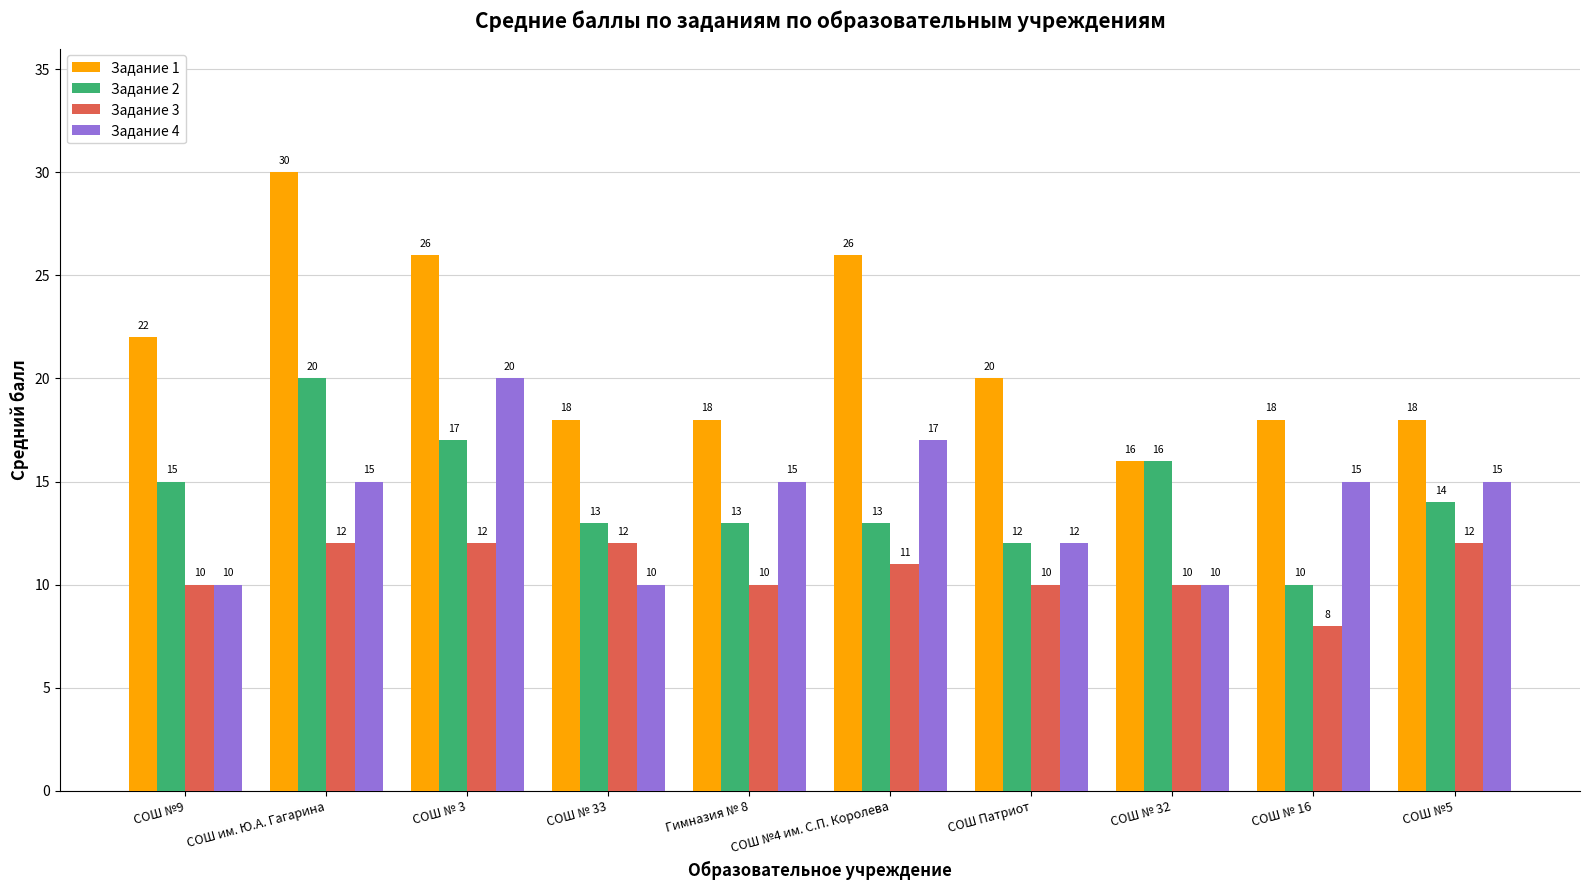

At СОШ № 33, list the series in order from smallest to largest.

Задание 4, Задание 3, Задание 2, Задание 1